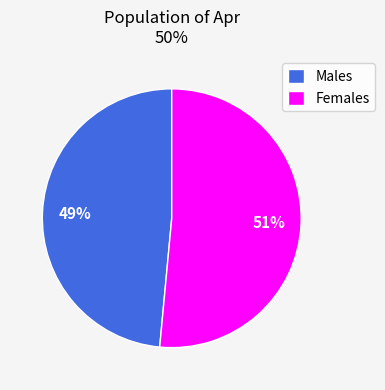

How many segments does this pie chart have?

2